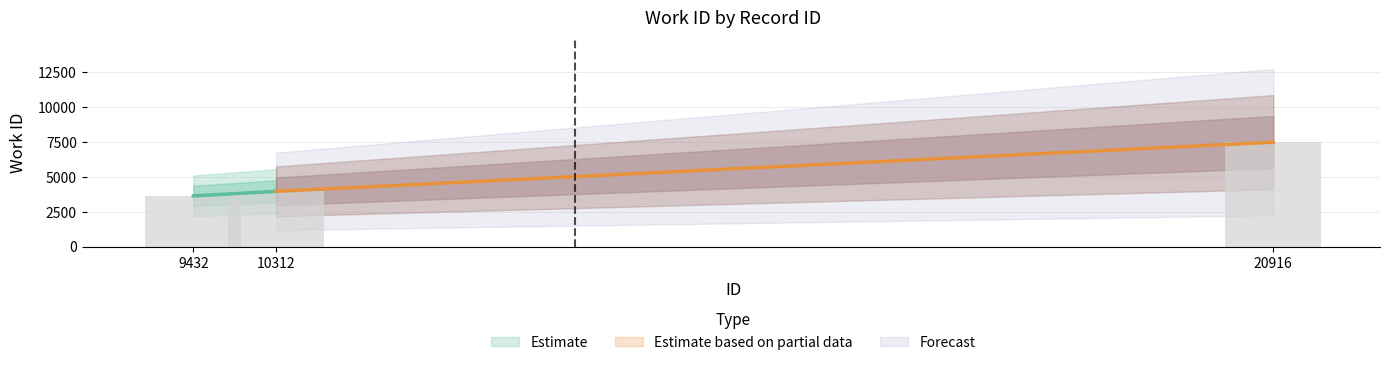

Rank the categories by value from lowest to highest.

9432, 10312, 20916